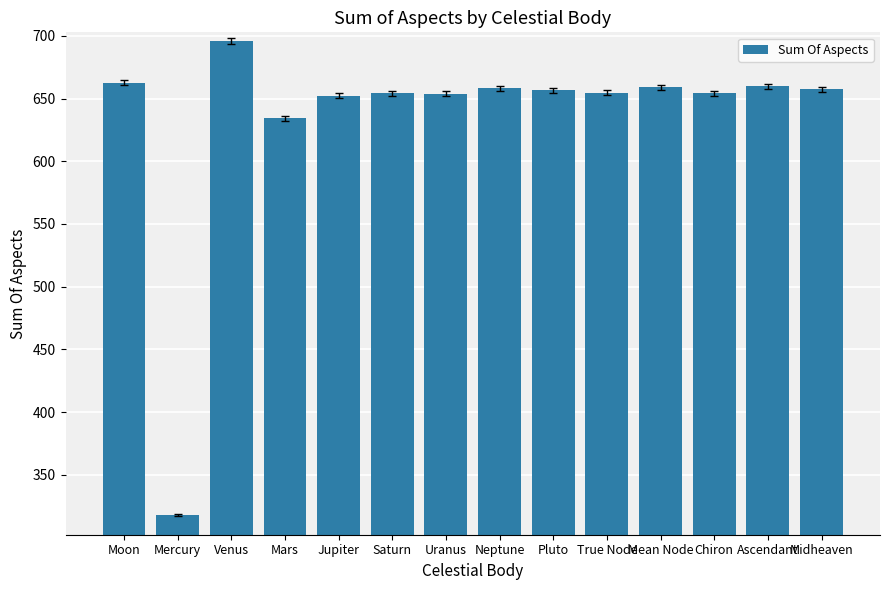

Which has a higher value, Mars or Mean Node?

Mean Node